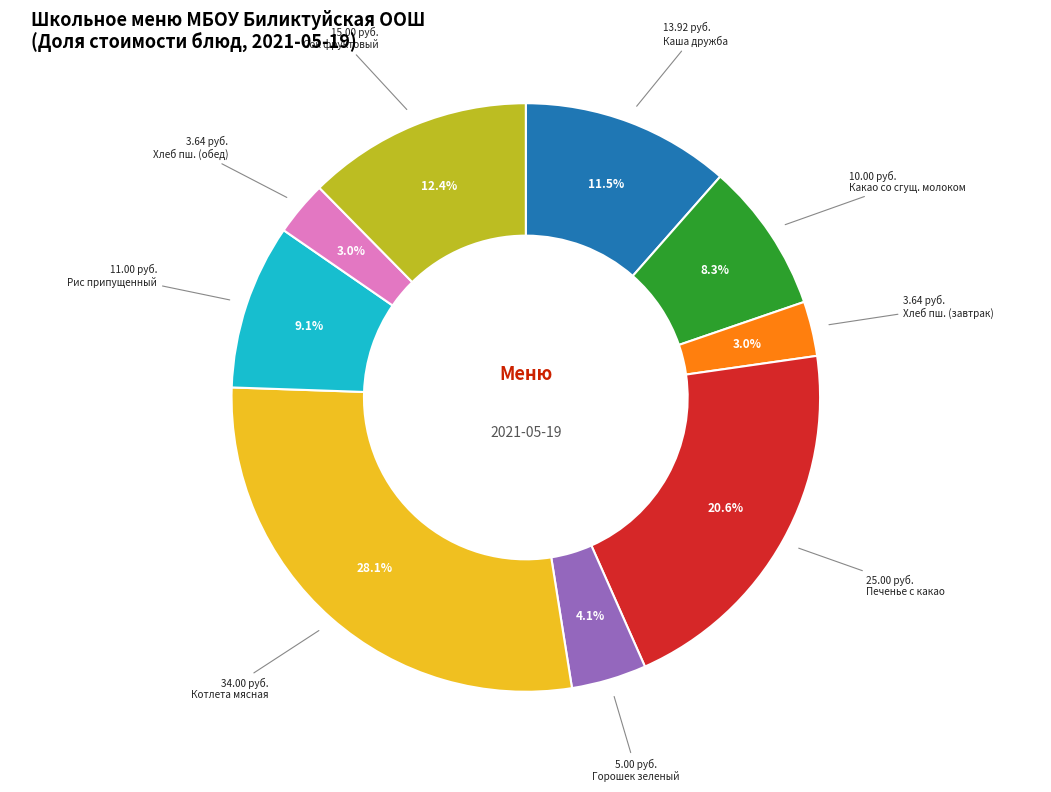

Count the number of slices in the pie.

9